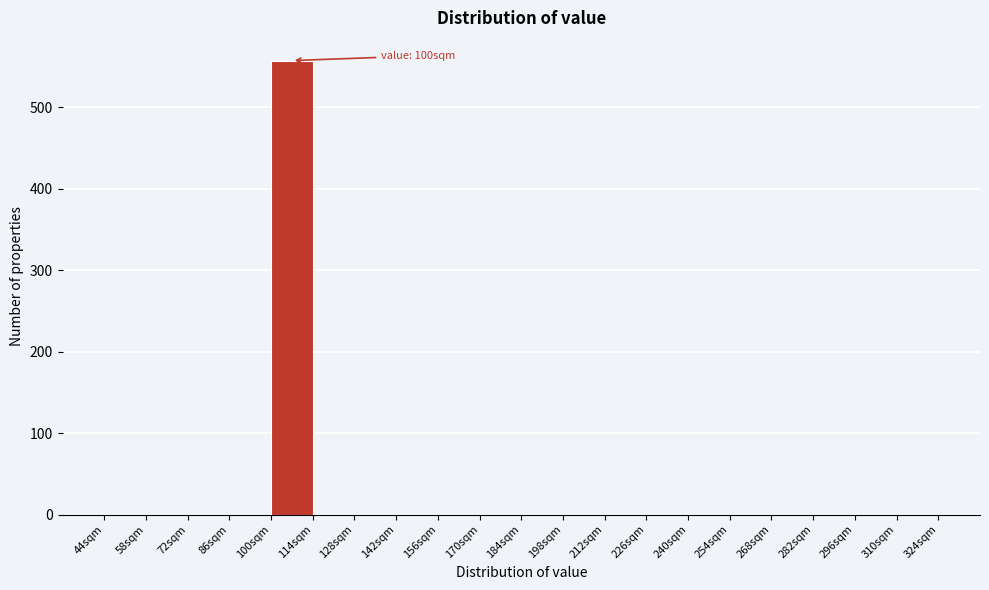

Which range on the x-axis has the tallest bar?

100 to 114